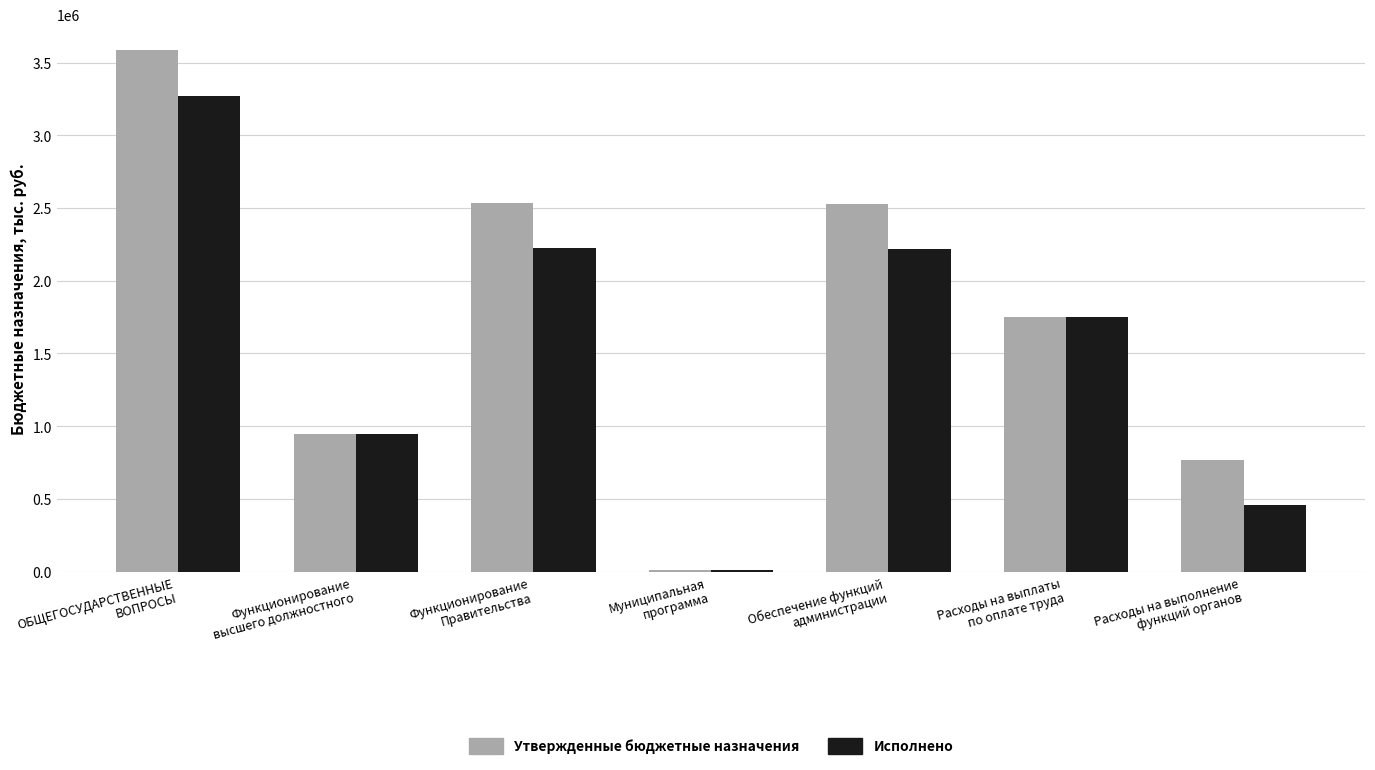

Is the value of Утвержденные бюджетные назначения at Расходы на выполнение
функций органов greater than the value of Исполнено at Обеспечение функций
администрации?

No